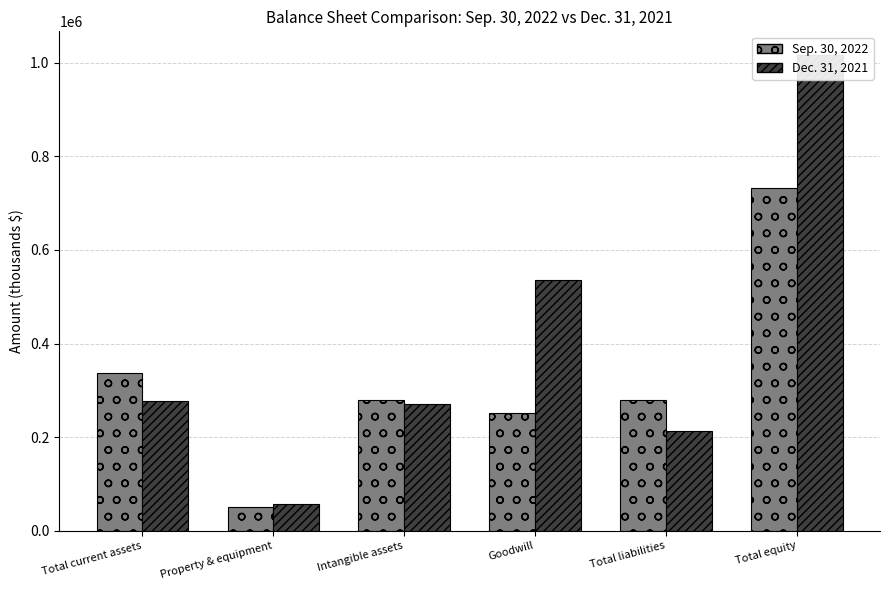

What position from the left is Total equity?

6